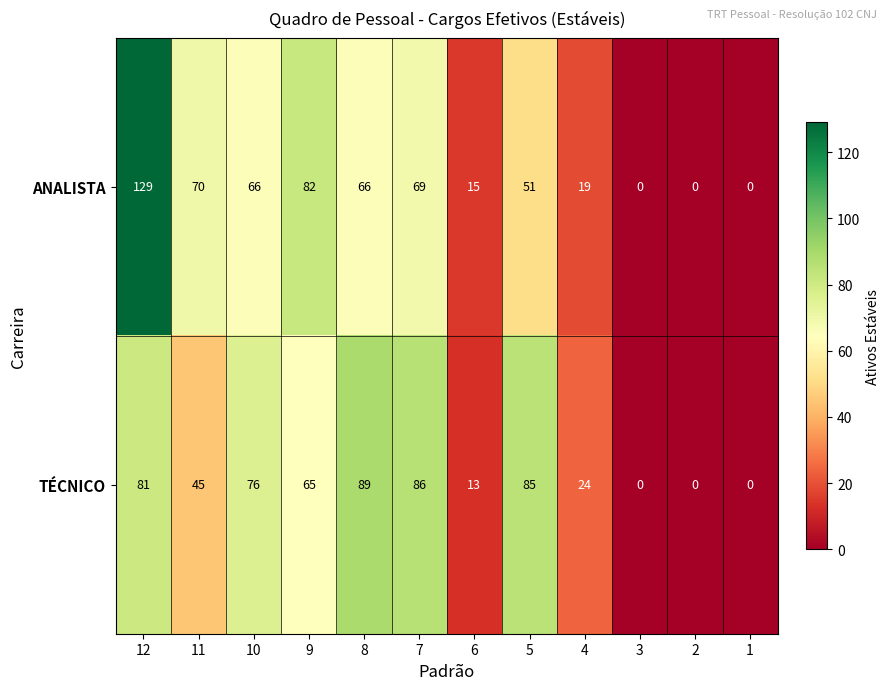

How many series are shown in this chart?

2